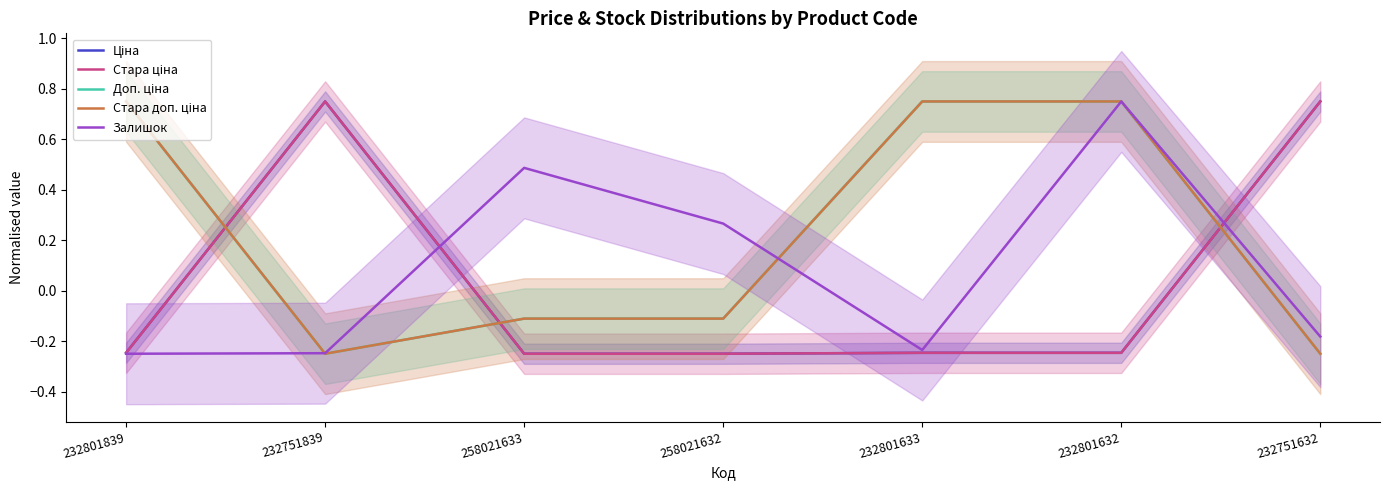

How many negative values does the Залишок series have?

4